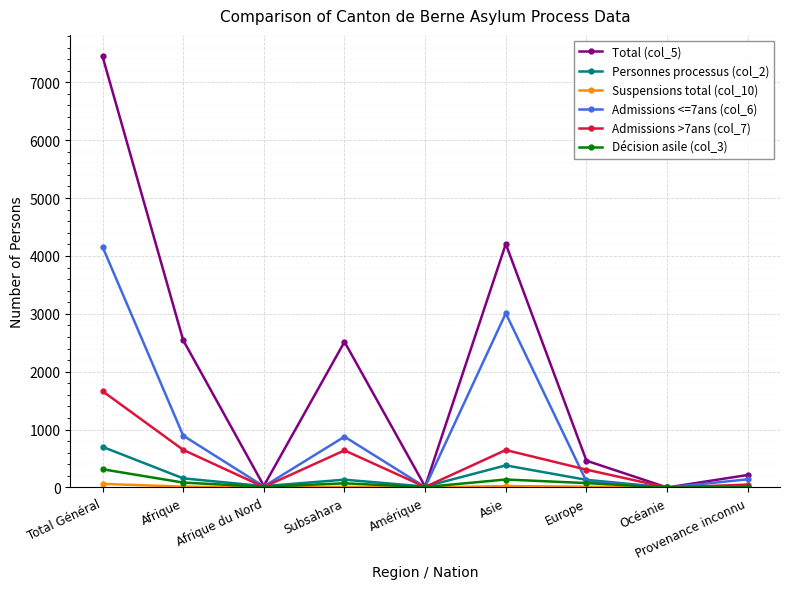

What position from the left is Subsahara?

4